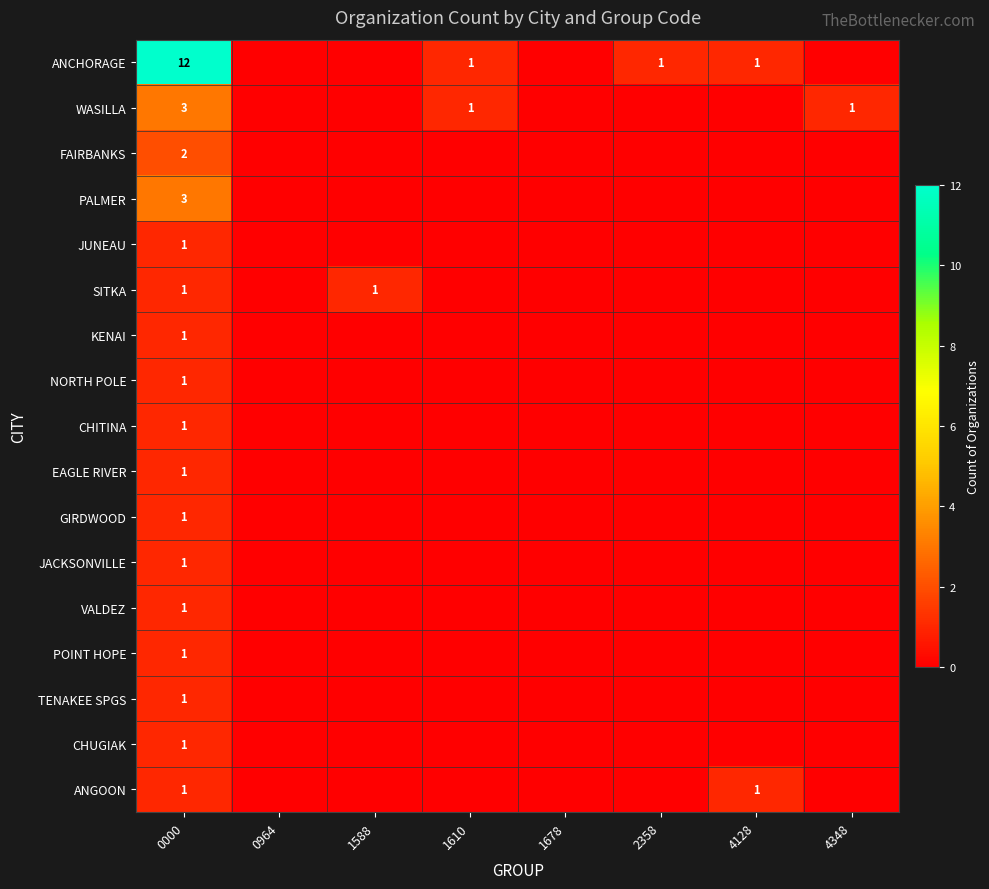

Is it true that FAIRBANKS equals 3 at 0000?

False